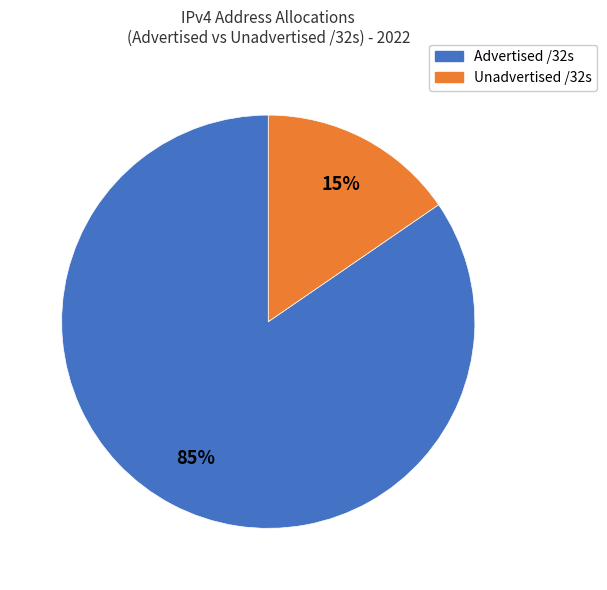

To the nearest percent, what is the average slice percentage?

50%